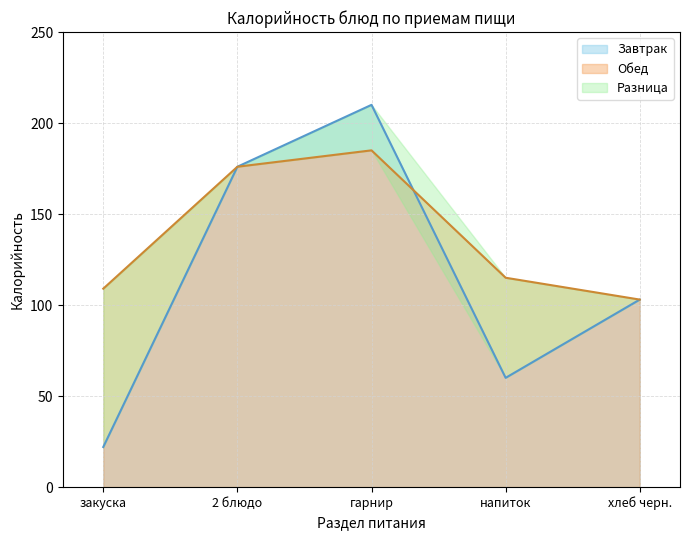

Which series changed the most between закуска and хлеб черн.?

Завтрак